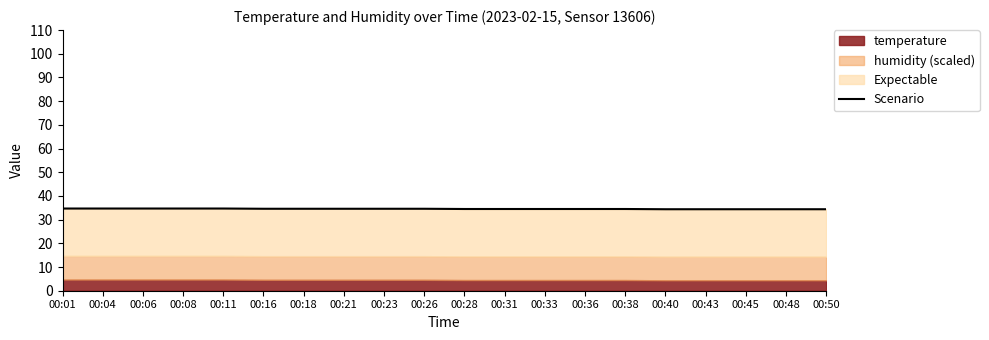

Count the values in the range 34 to 35.

20